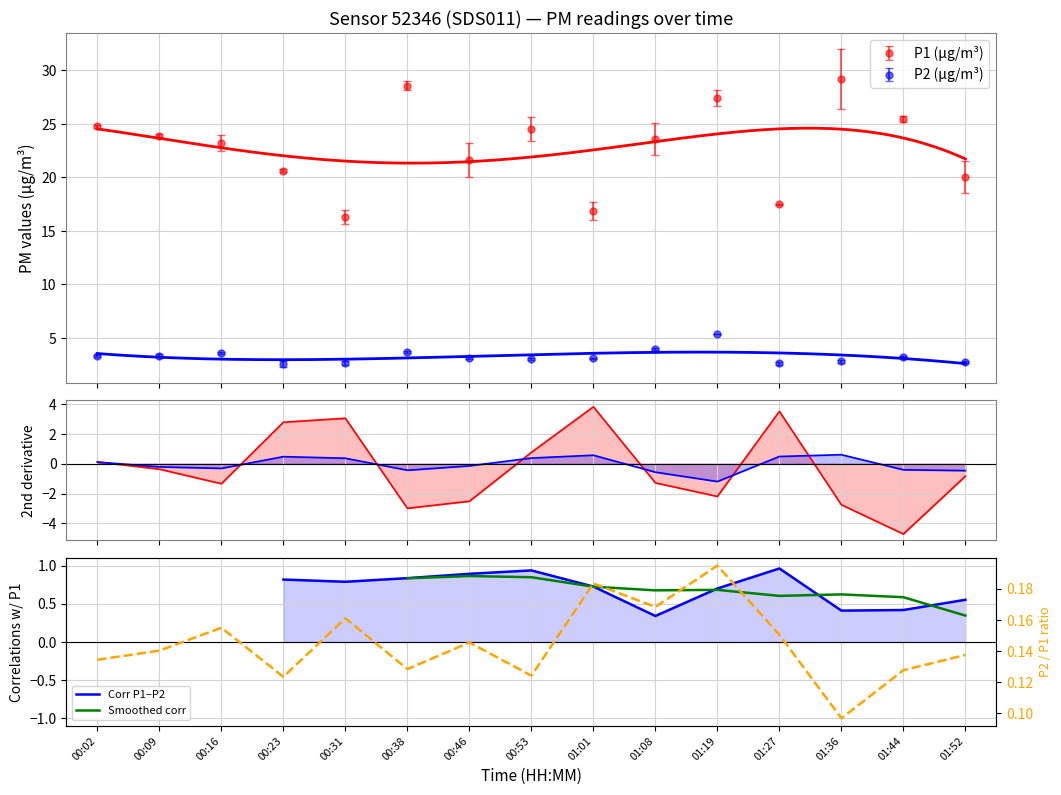

How many lines are shown in the chart?

3